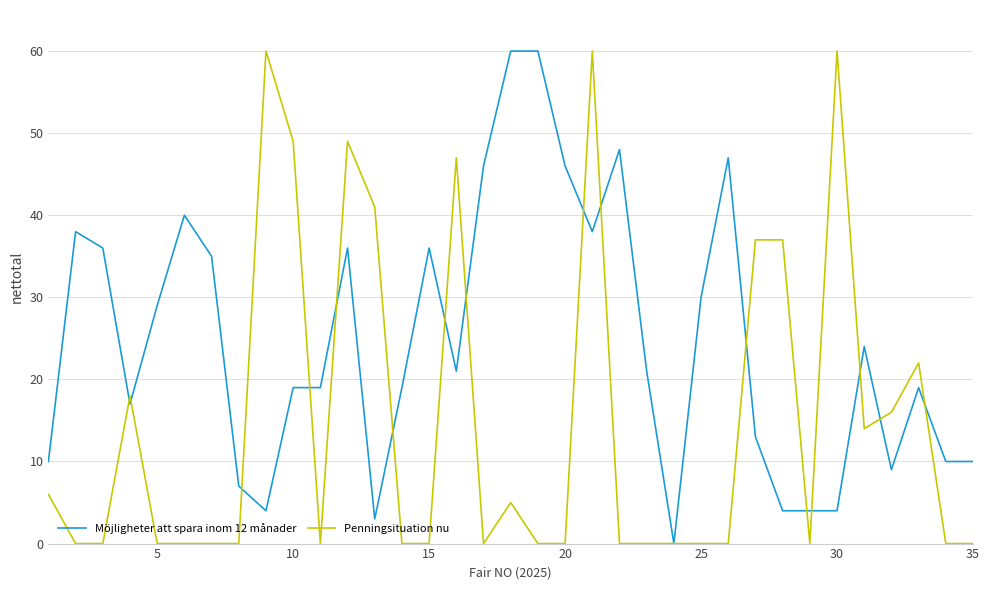

What are all the series names shown in the legend?

Möjligheter att spara inom 12 månader, Penningsituation nu